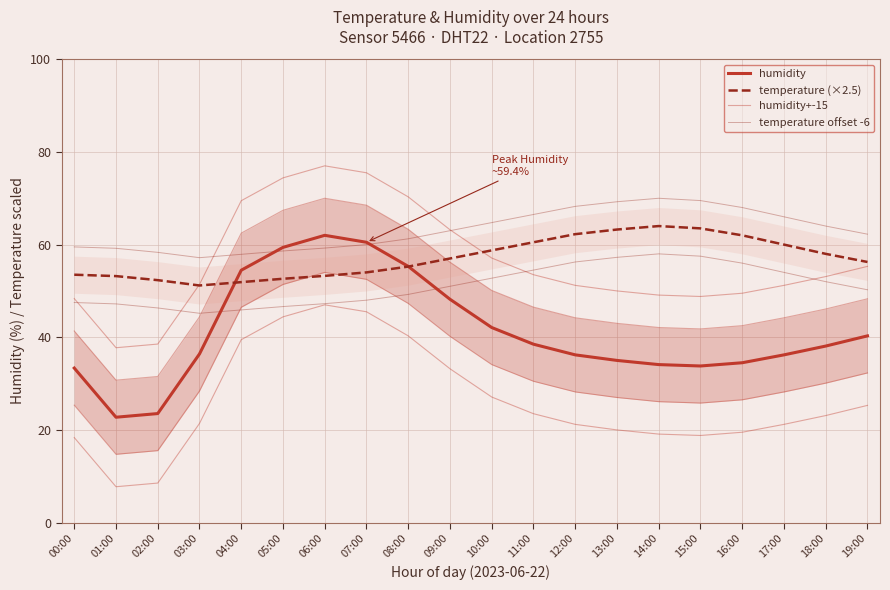

What is the difference between the second highest and minimum values in the humidity series?

37.8